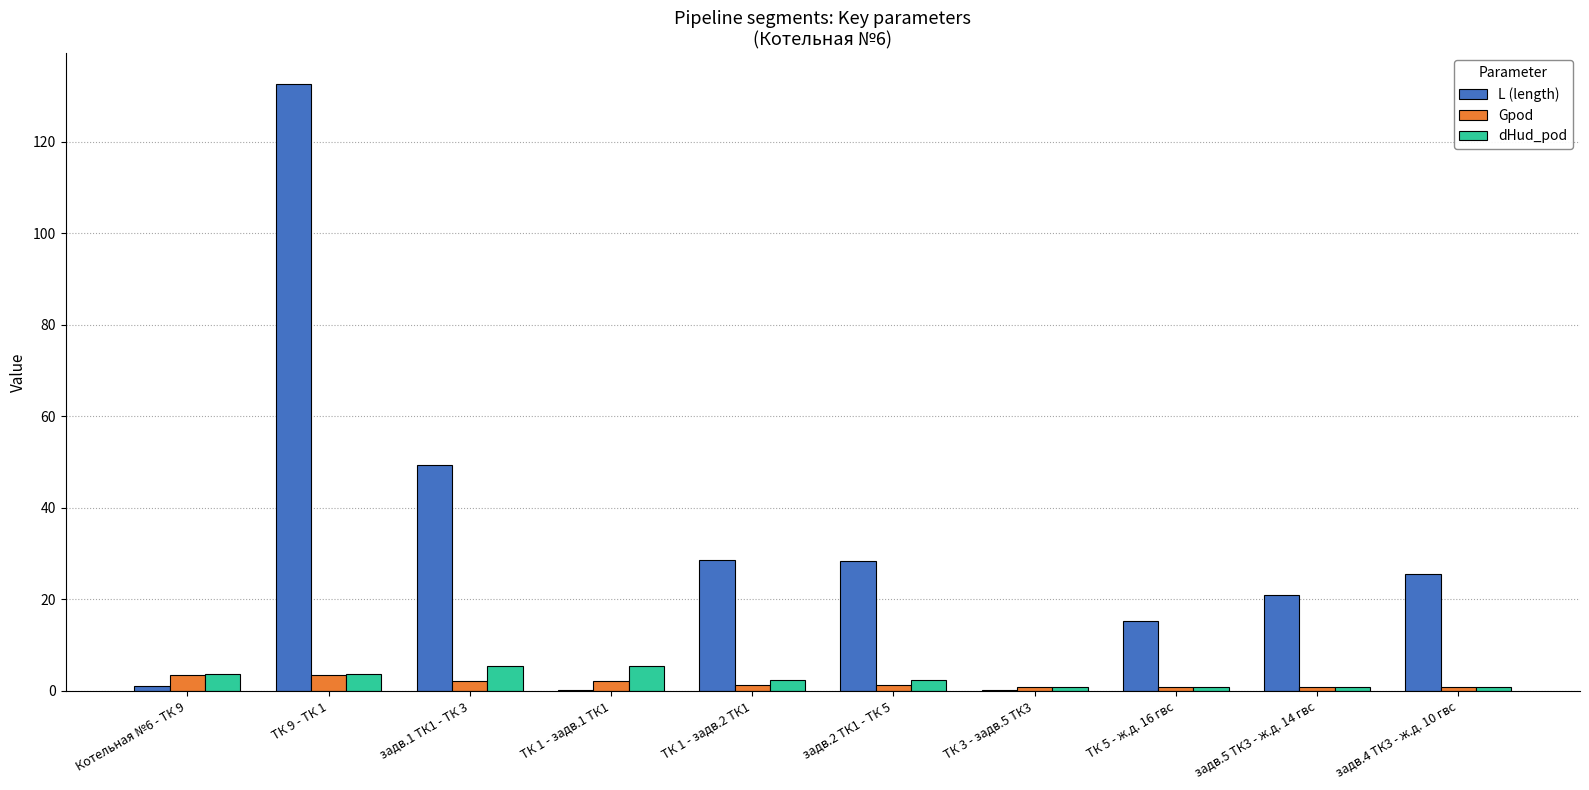

What is the greatest value displayed?

132.7